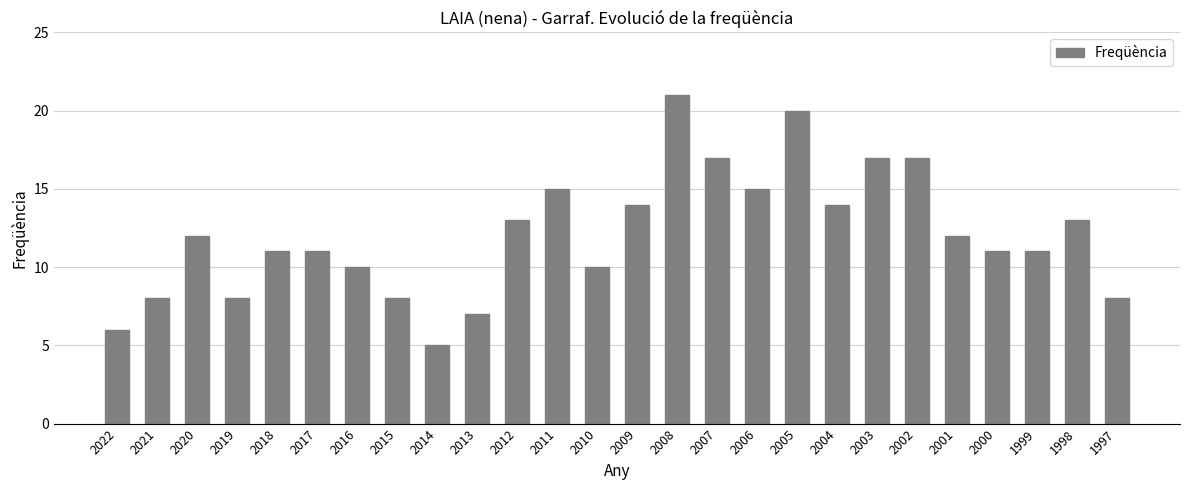

Is it true that the value at 1998 is 13?

True